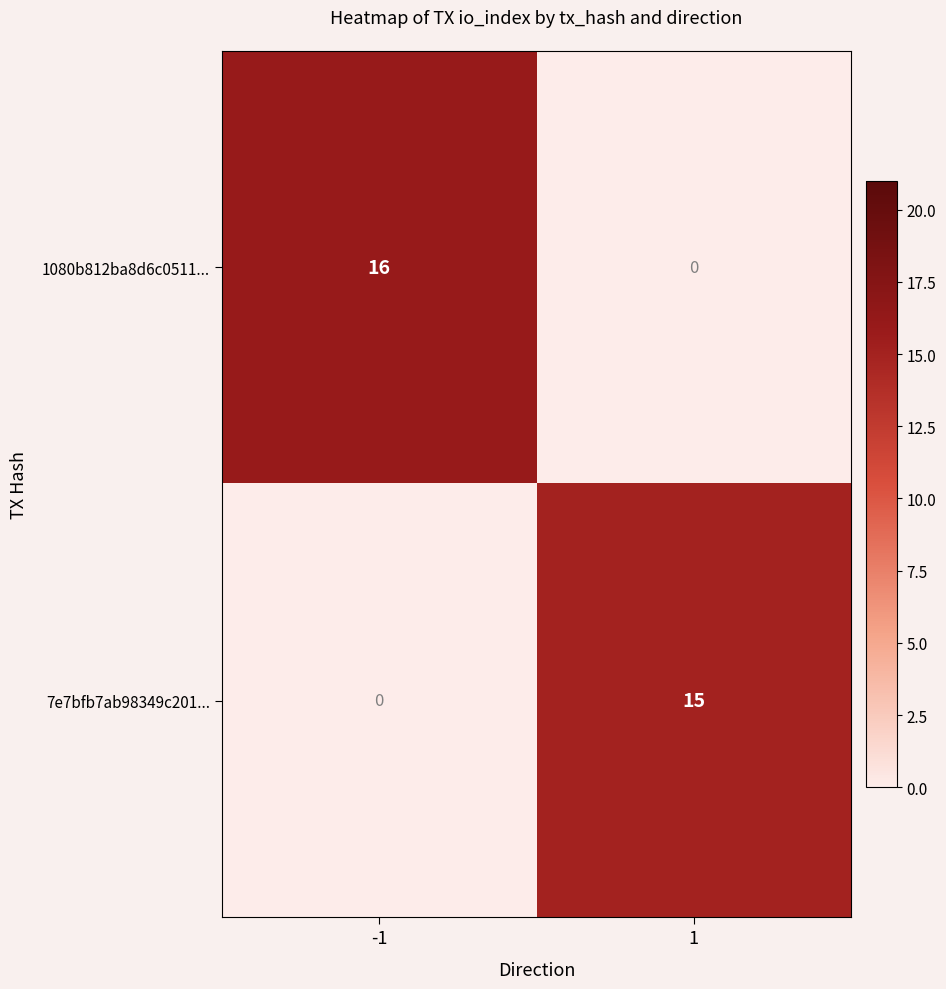

Read the 7e7bfb7ab98349c201... value at 1, to the nearest 10.

20